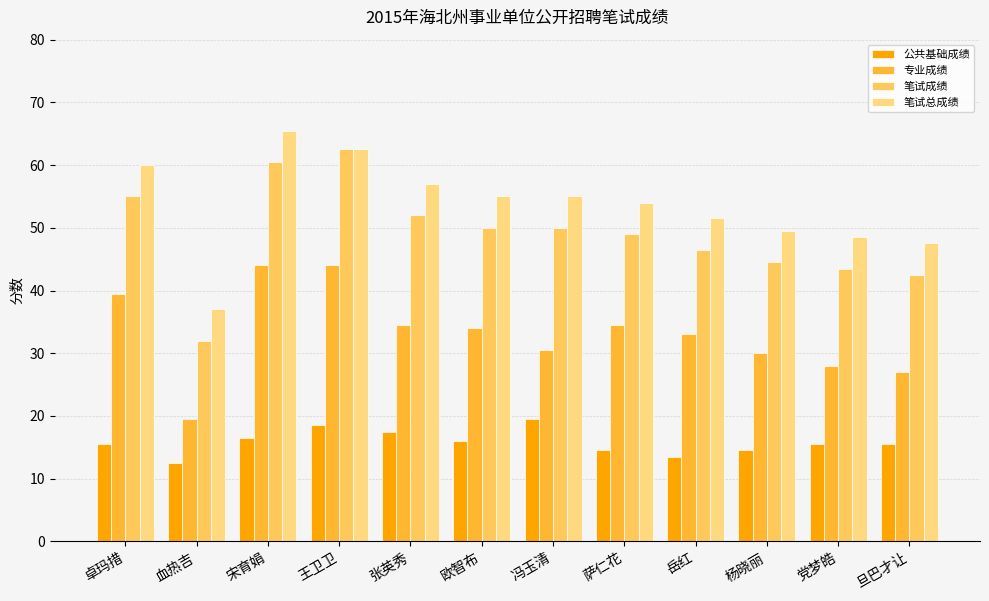

What is the value of the 笔试总成绩 bar at the 4th from the left?

62.5